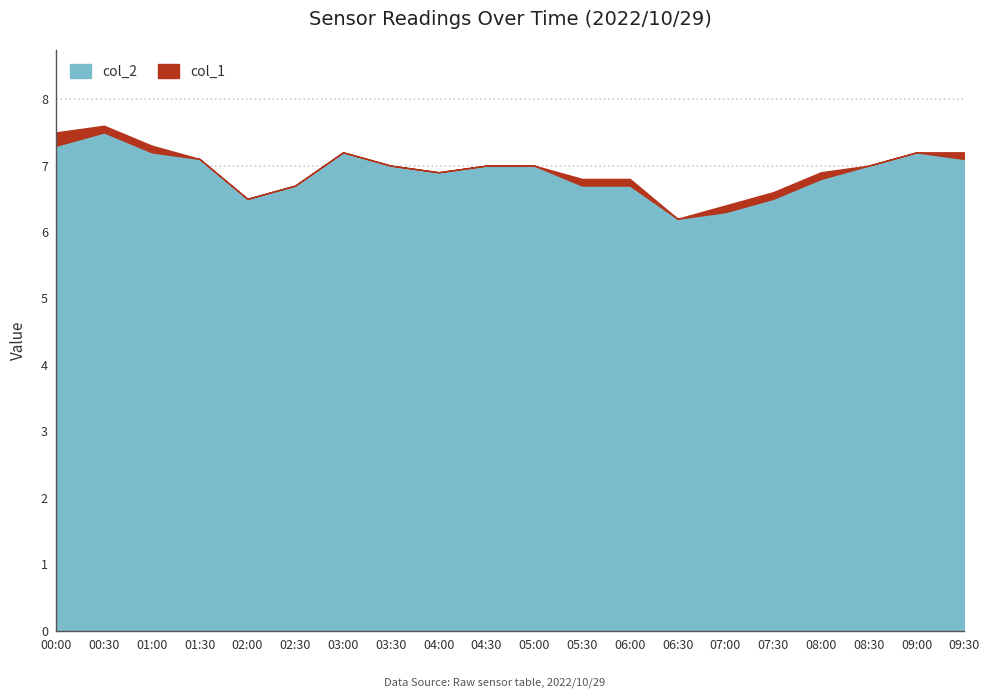

What is the difference between the second highest and minimum values?

1.1